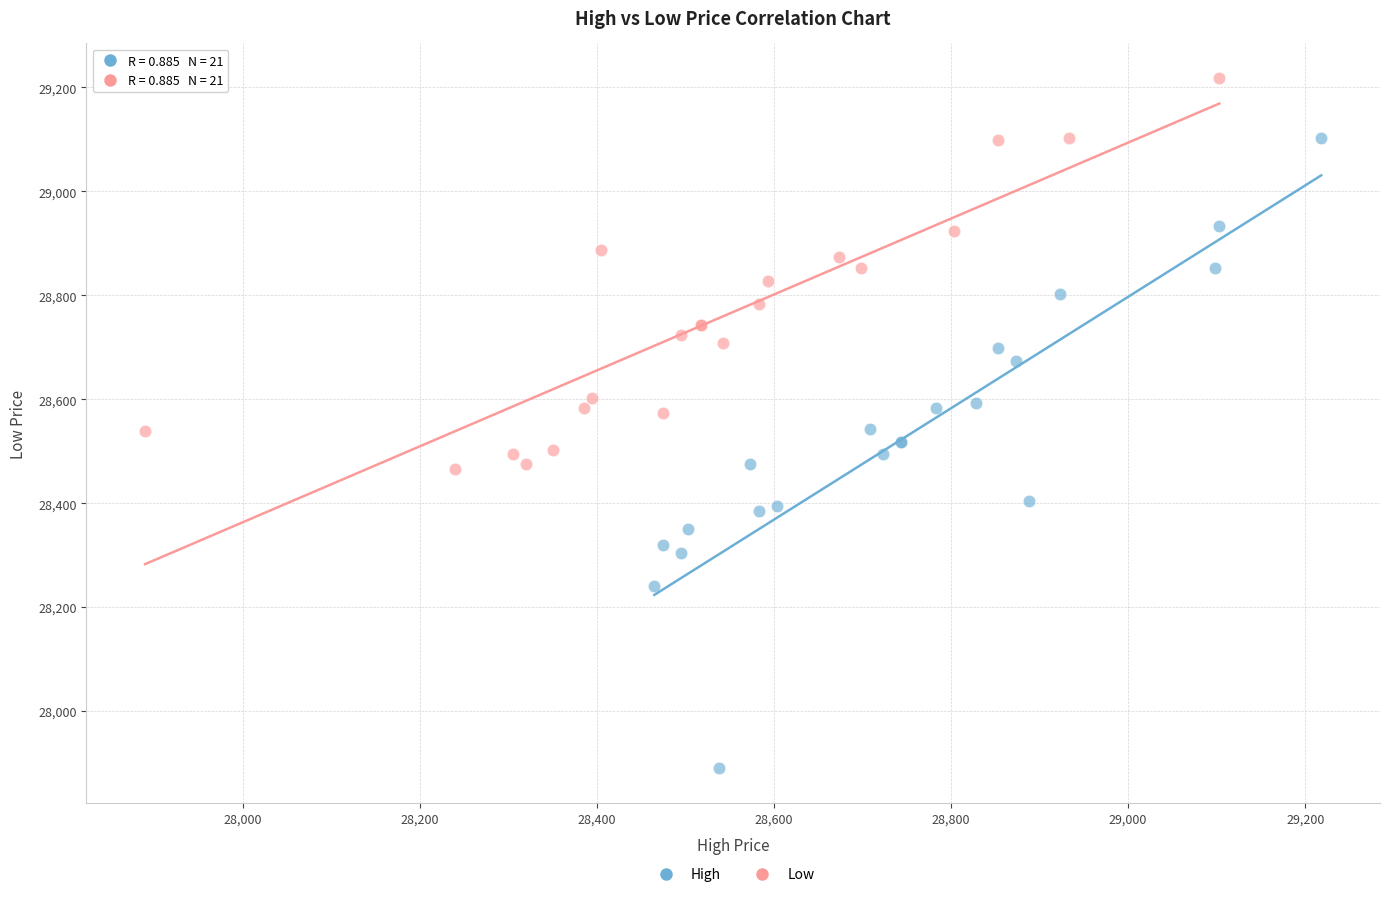

Which series has the largest Y range (max minus min)?

High